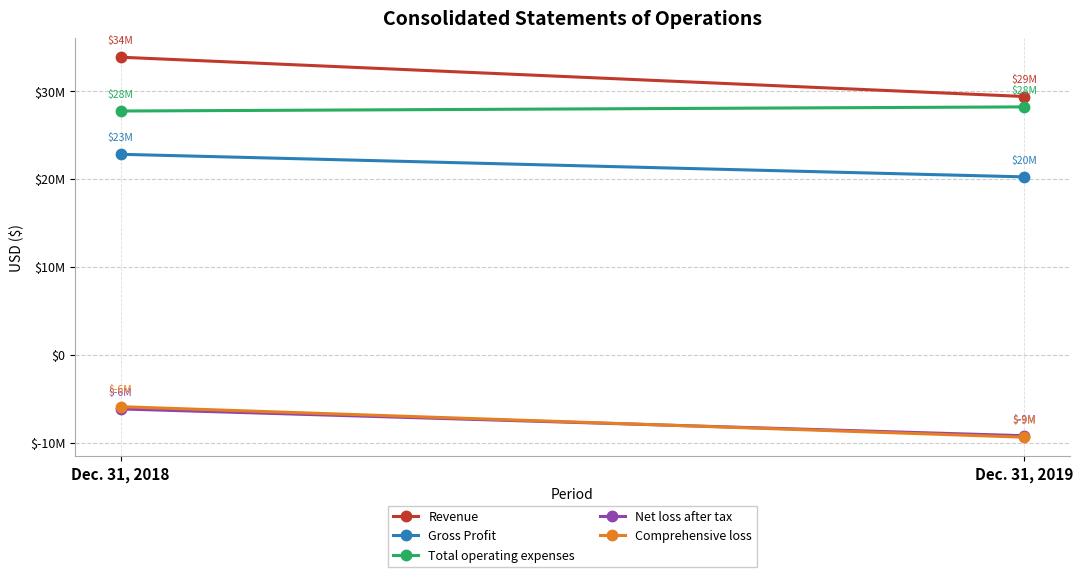

Reading left to right, transcribe all the data shown in this chart.

Revenue: 33824495	29357546
Gross Profit: 22787908	20219944
Total operating expenses: 27705654	28176054
Net loss after tax: -6160690	-9207447
Comprehensive loss: -5903584	-9375199